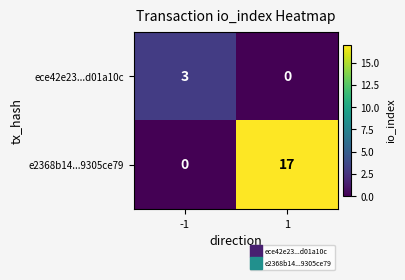

Which series has the widest spread of values?

e2368b14...9305ce79